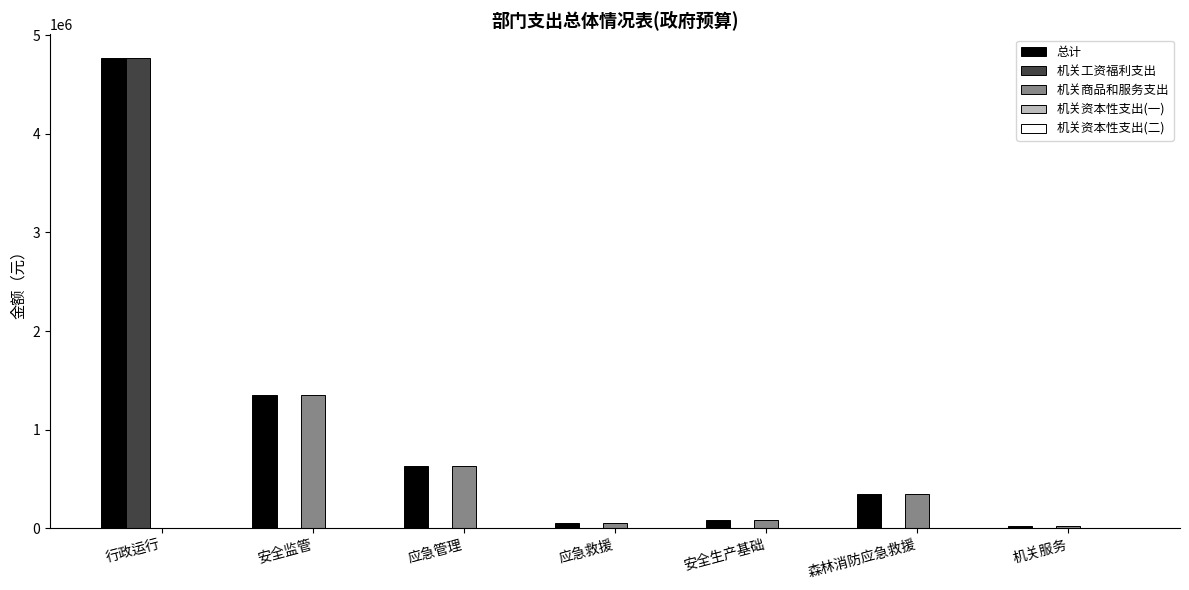

Are the bars grouped side by side (vs. stacked)?

Yes